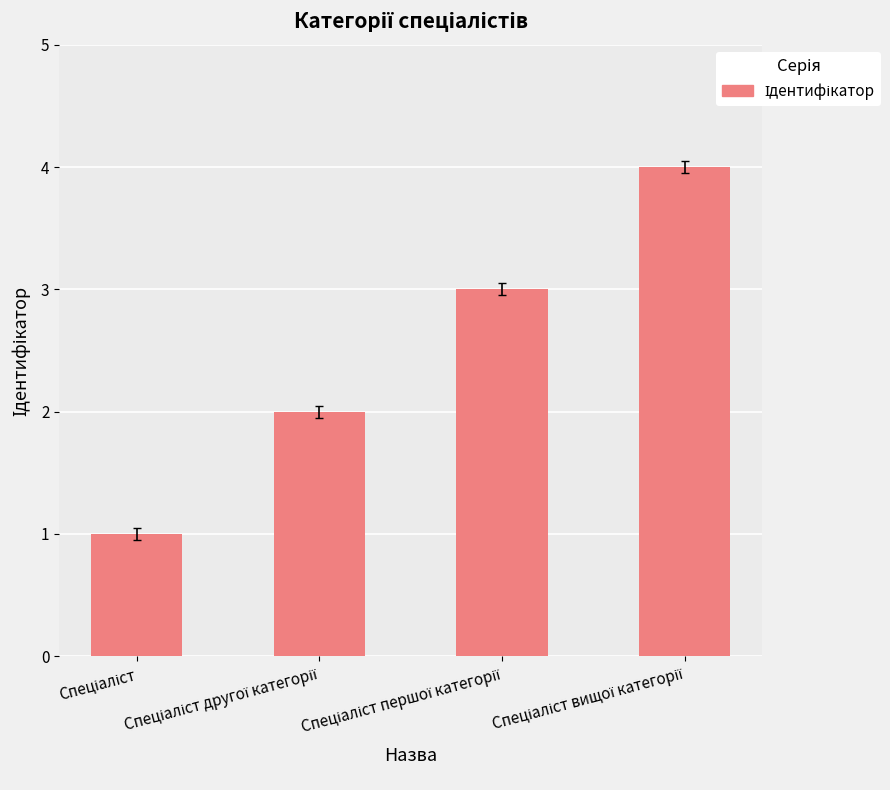

What is the difference between the maximum and minimum values?

3